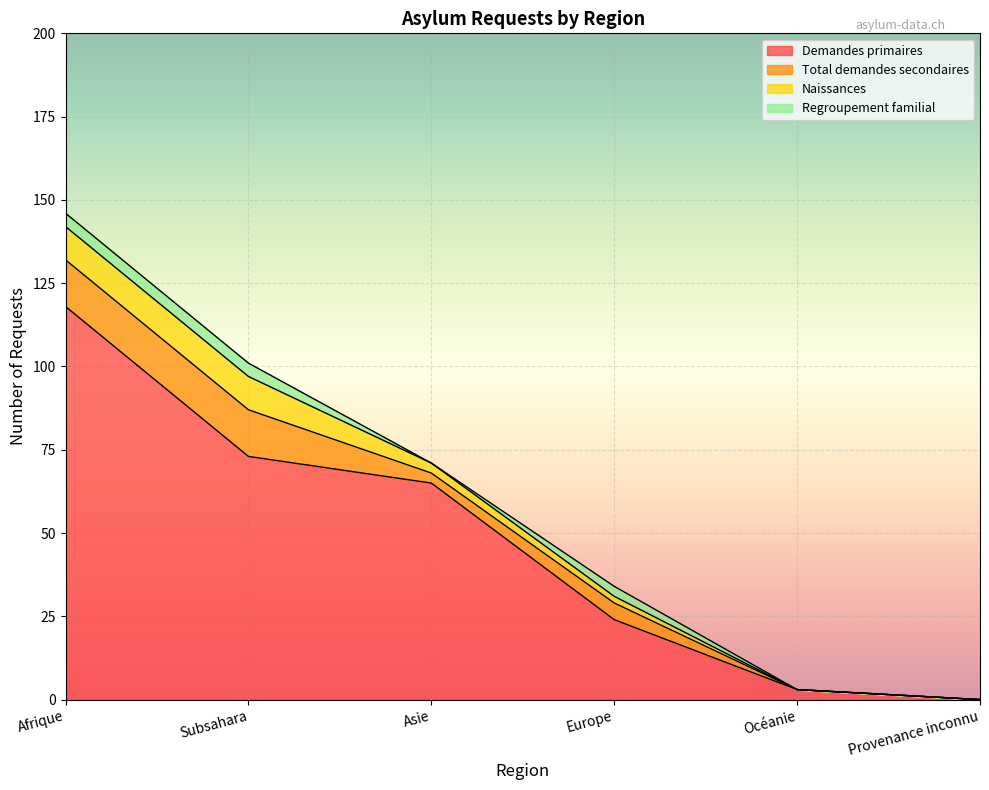

What position from the left is Asie?

3